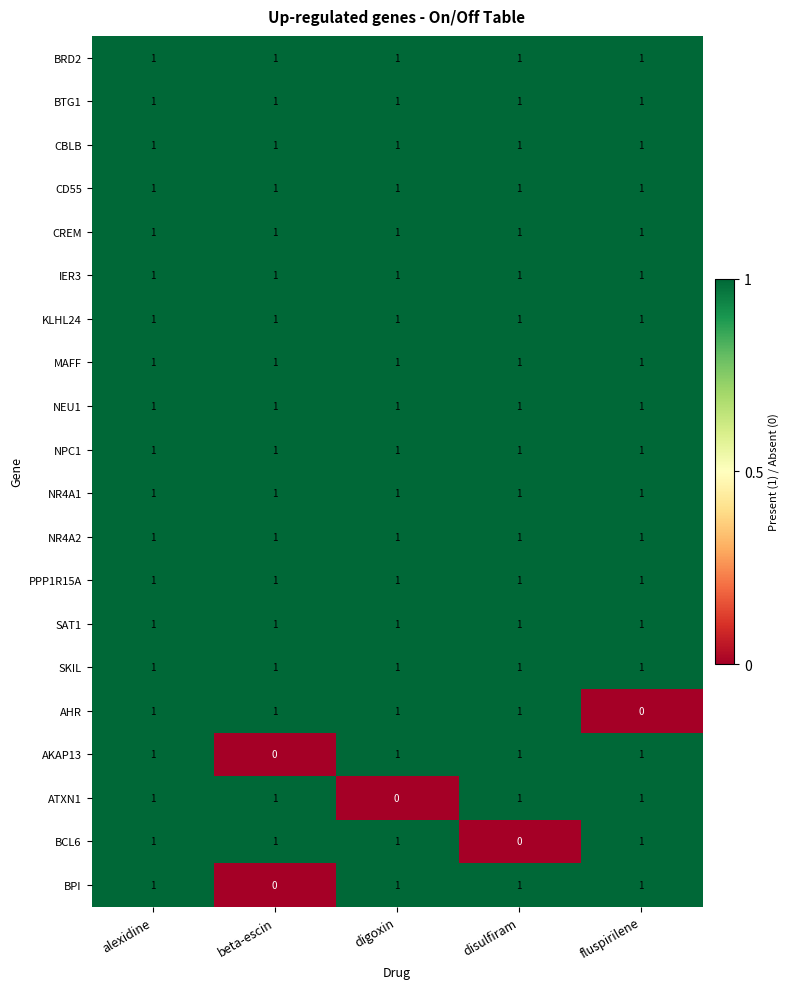

True or false: SKIL has a value of 1 at disulfiram.

True